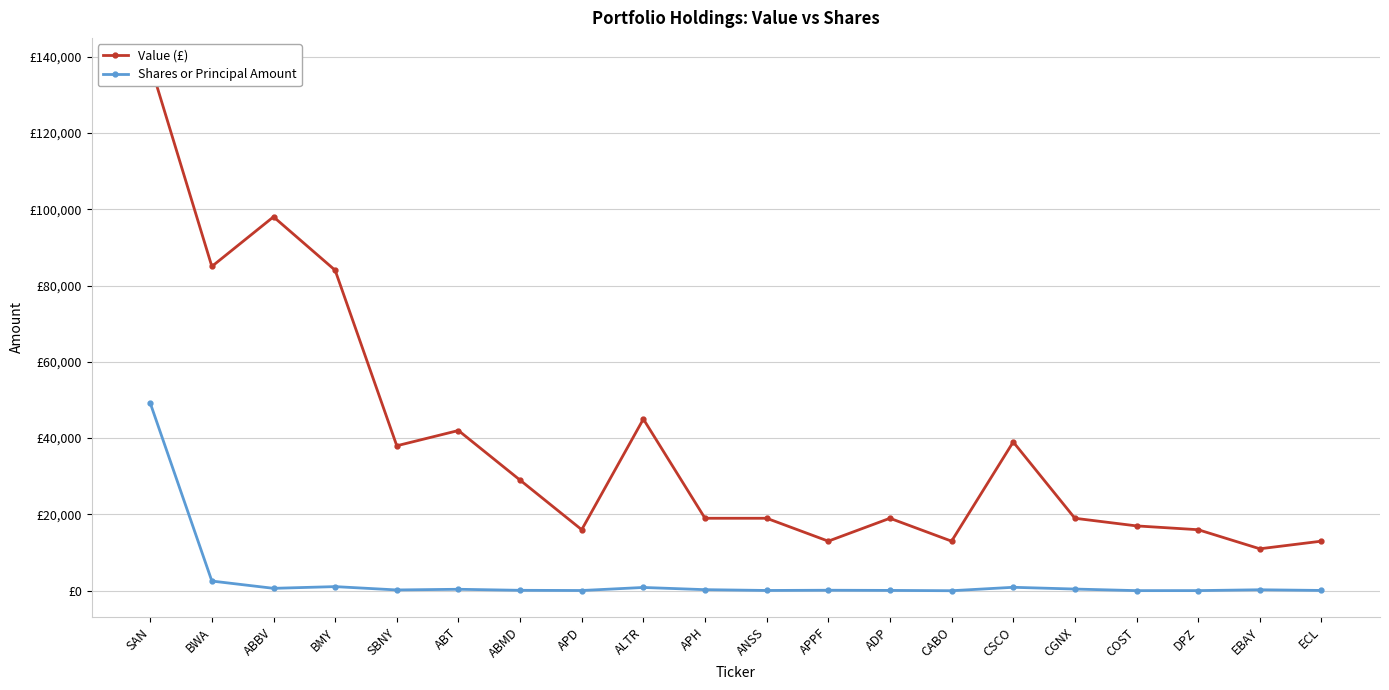

What is the approximate value of Shares or Principal Amount at SAN, to the nearest 100?

49200